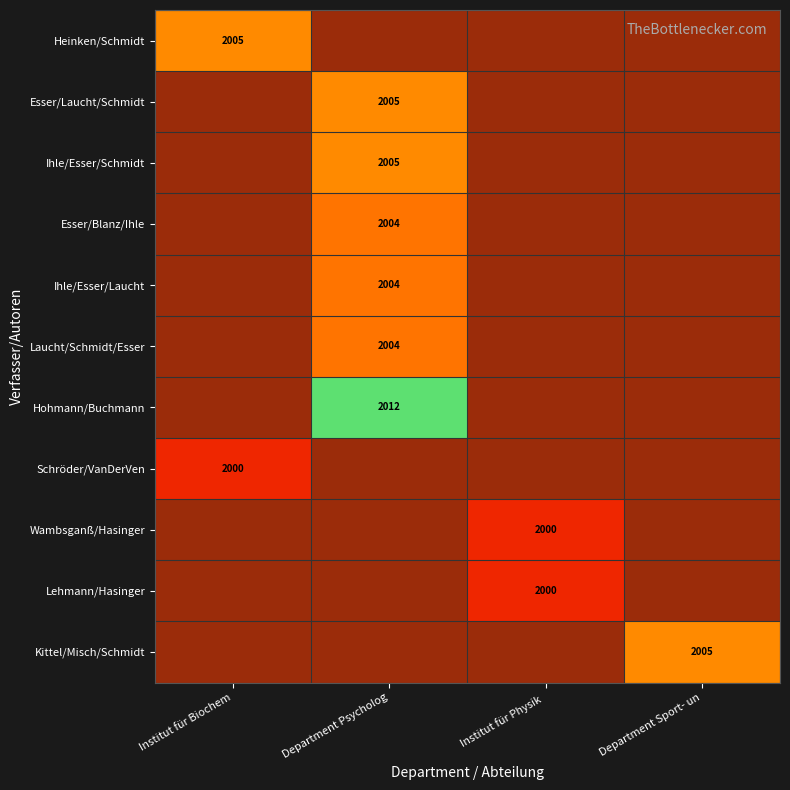

What is the spread (max minus min) of values at Institut für Biochem?

5.0